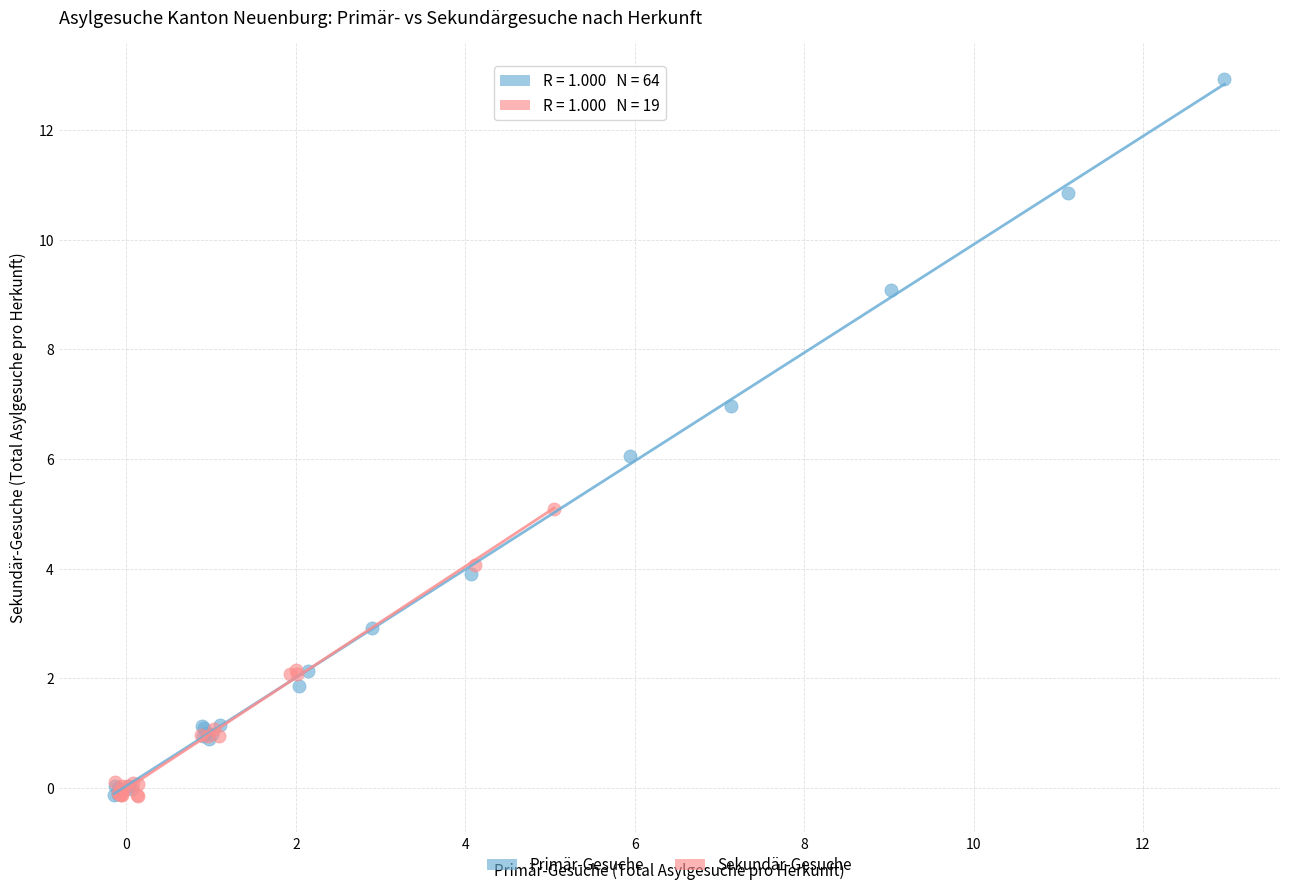

Which series has the largest Y range (max minus min)?

Primär-Gesuche